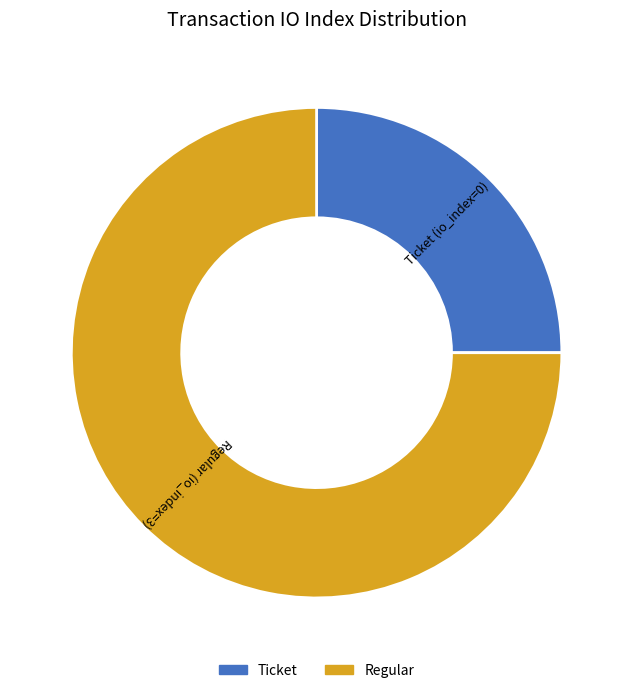

Do Ticket (io_index=0) and Regular (io_index=3) together represent more than half of the pie?

Yes